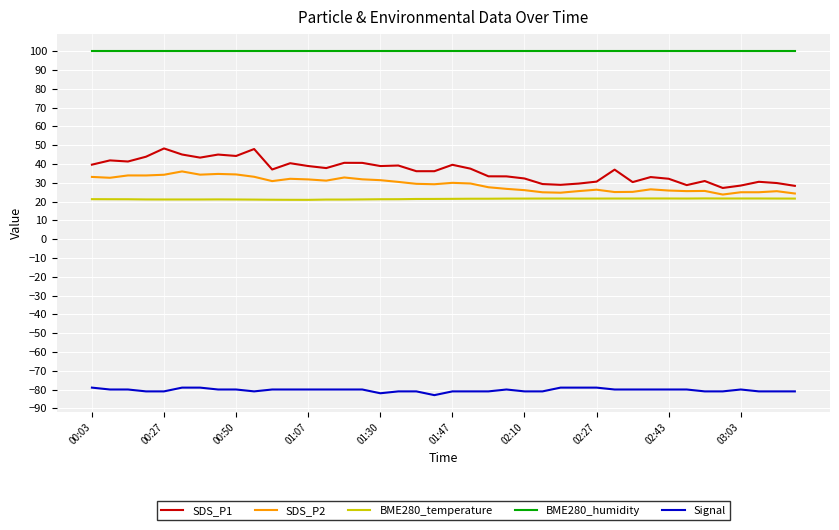

Which series has the largest total across all categories?

BME280_humidity